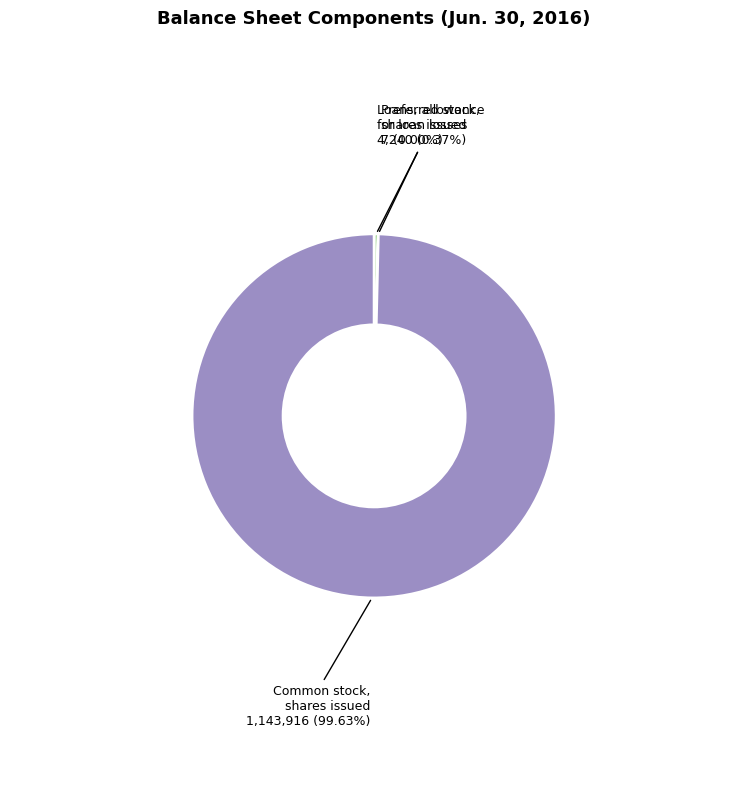

What is the smallest slice in the pie chart?

Preferred stock, shares issued